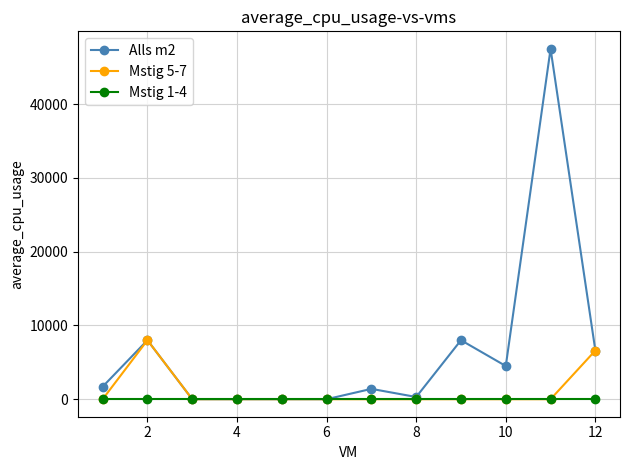

What is the maximum value shown in the chart?

47500